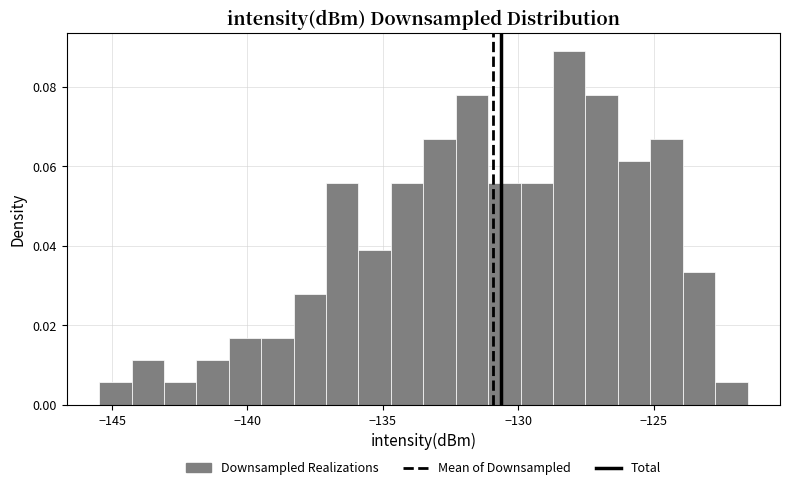

Around what value on the x-axis is the tallest bar? Give the approximate position of its centre, as read against the axis.

-128.0